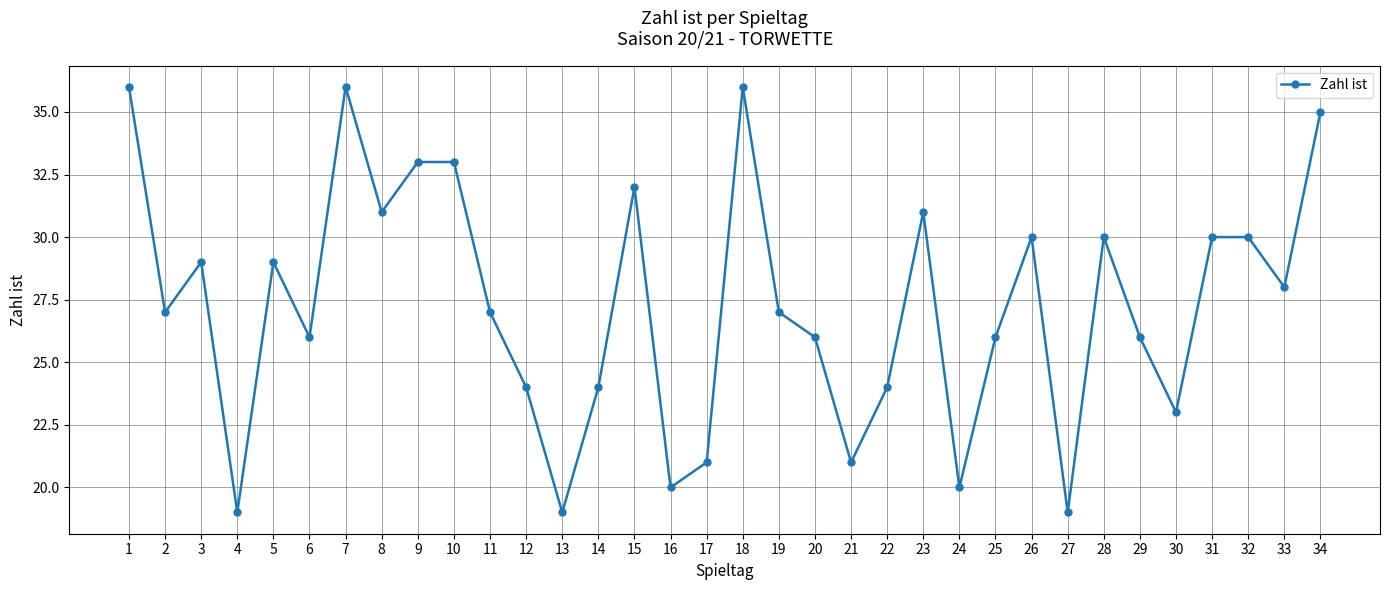

The value at 26 is 41. True or false?

False